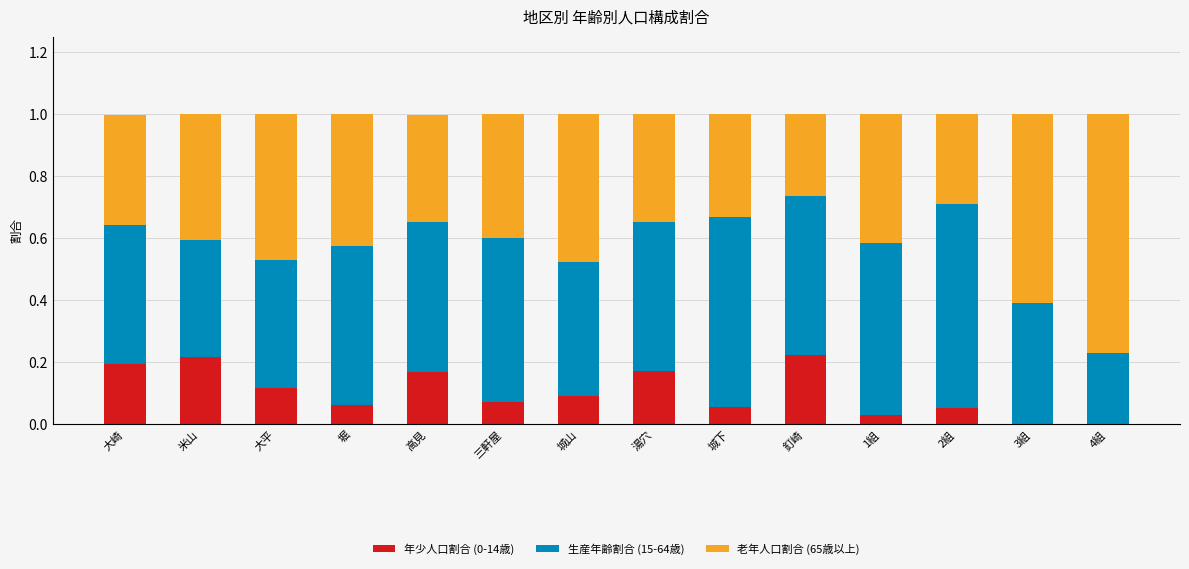

Count the number of categories in the chart.

14